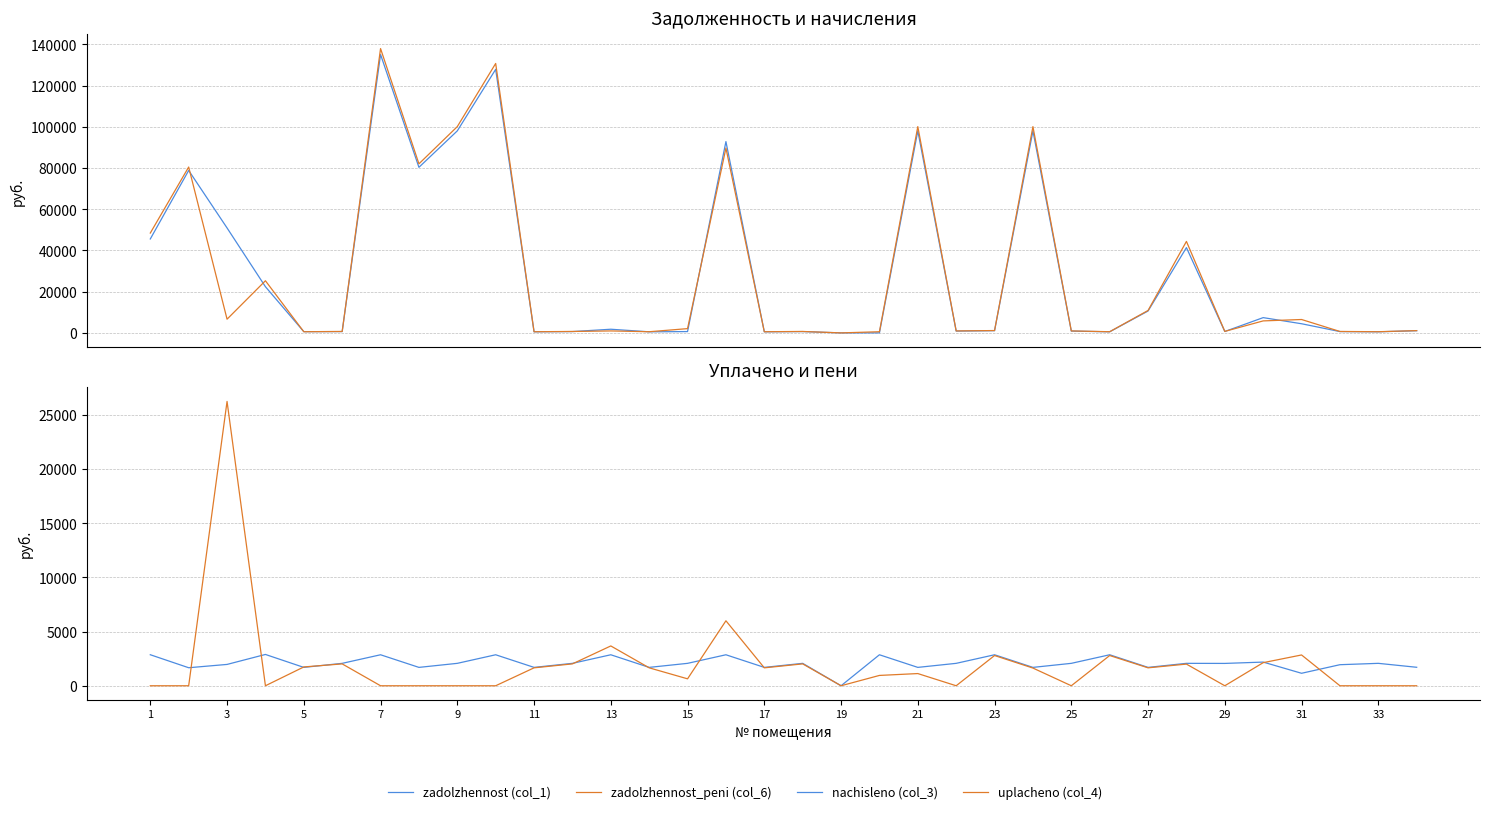

Which series has the largest total across all categories?

zadolzhennost (col_1)